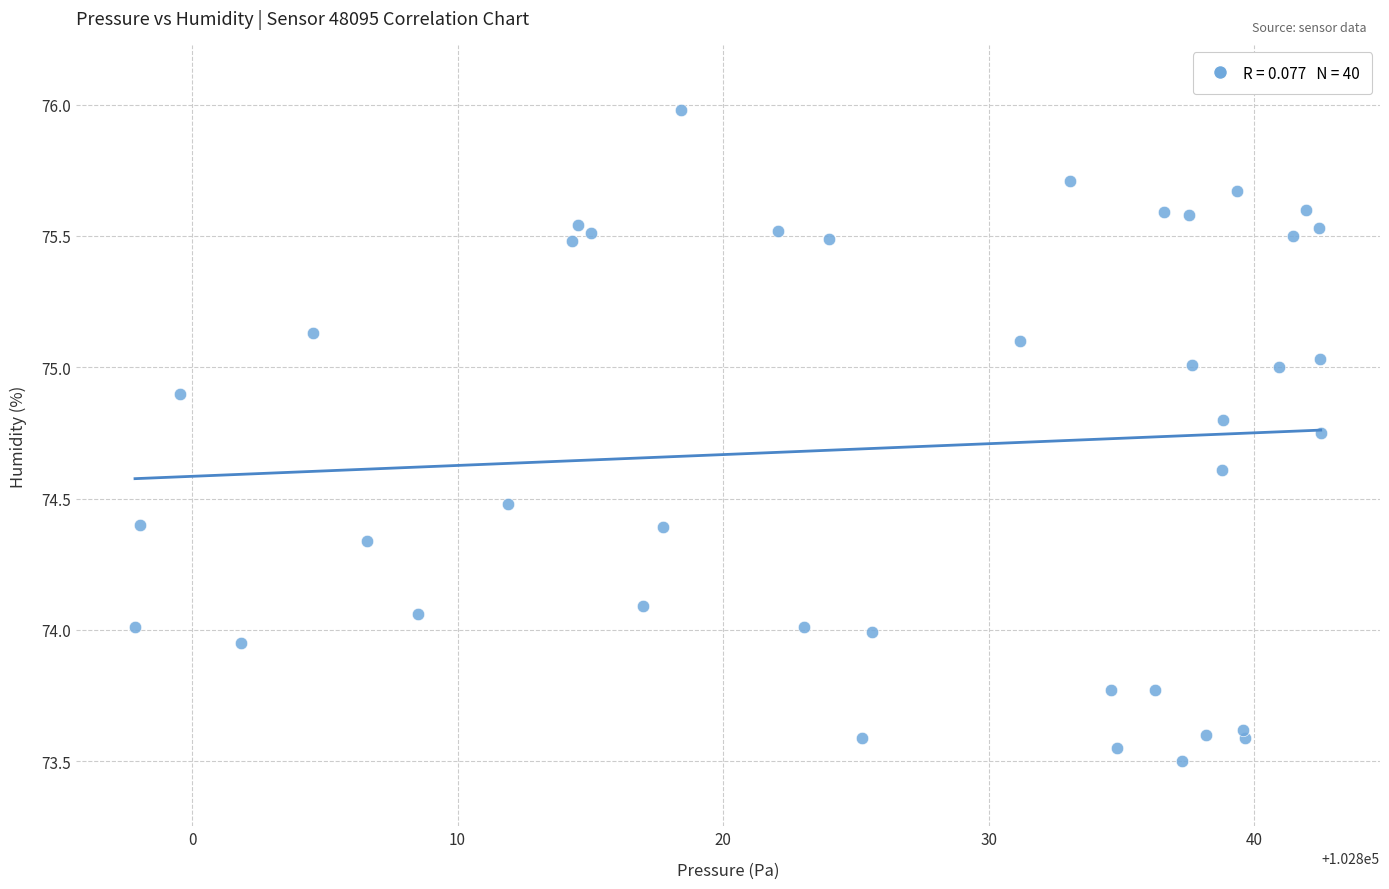

What is the range of Y values (max minus min)?

2.5